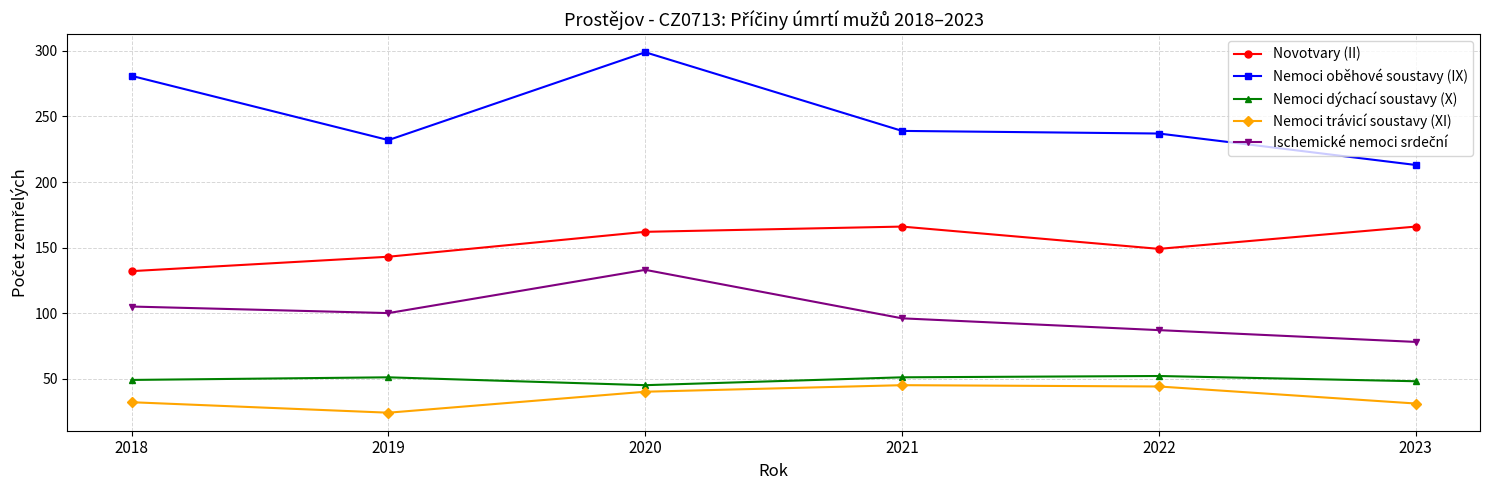

What is the maximum value shown in the chart?

299